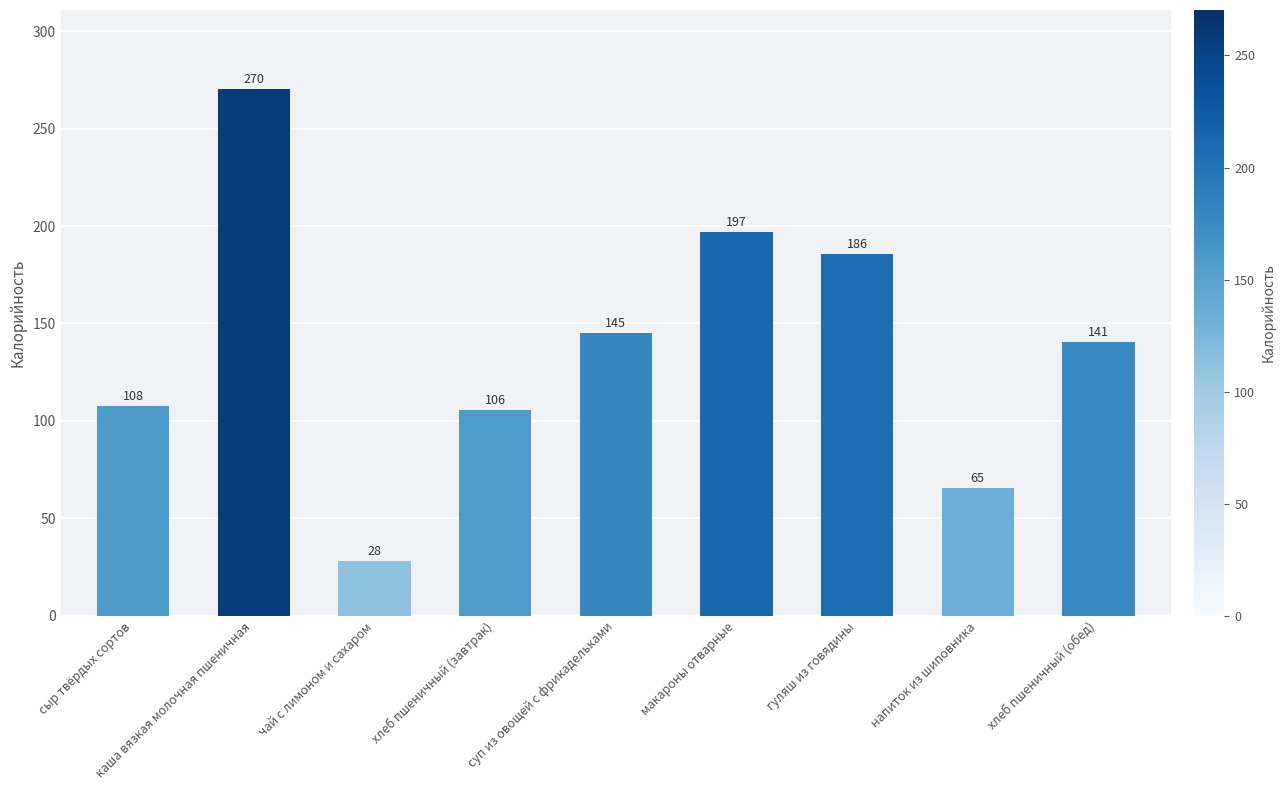

Which label corresponds to the smallest value in the chart?

чай с лимоном и сахаром